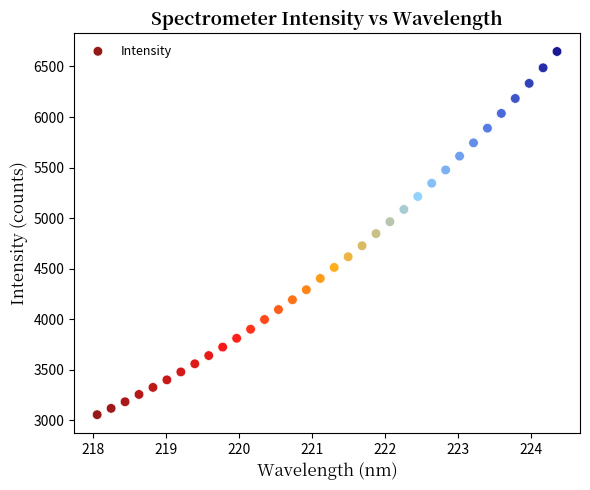

What is the range of X values (max minus min)?

6.3